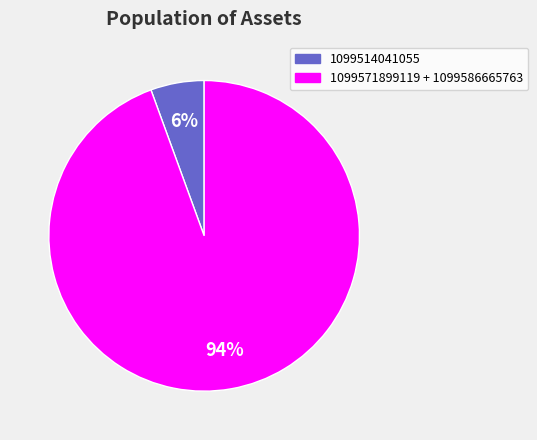

To the nearest percent, what portion does 1099514041055 represent?

6%